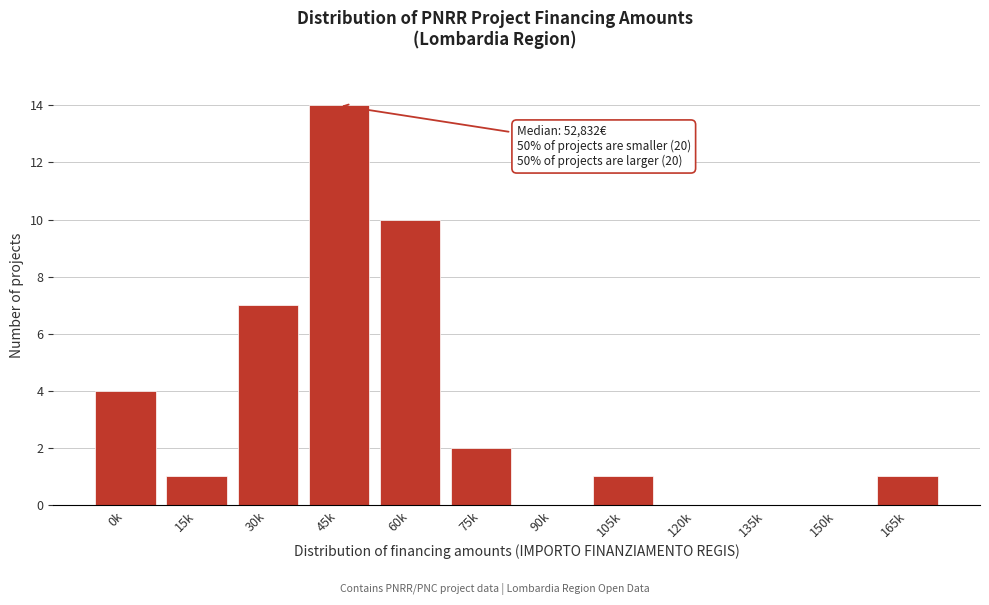

Reading left to right, what are all the values shown in this chart?

0k=4	15k=1	30k=7	45k=14	60k=10	75k=2	90k=0	105k=1	120k=0	135k=0	150k=0	165k=1